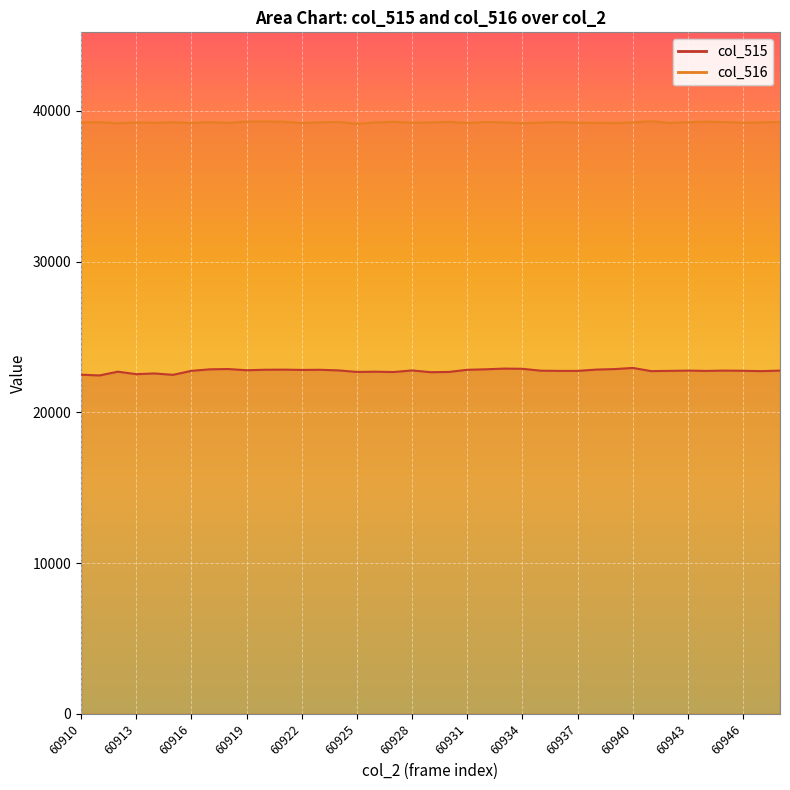

At which category does col_516 reach its first local valley?

60912